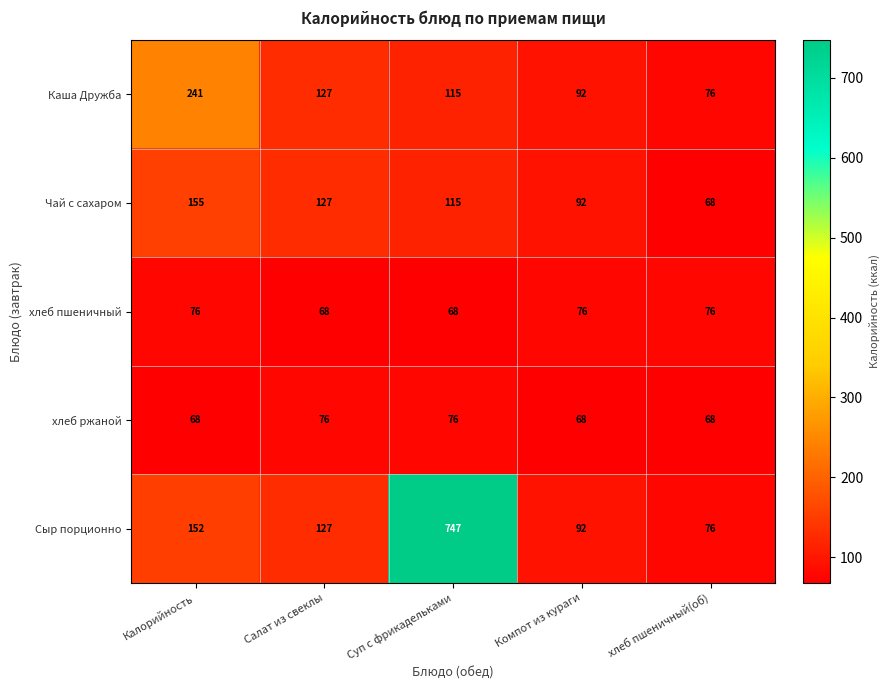

The value of Сыр порционно at Салат из свеклы is 127. True or false?

True